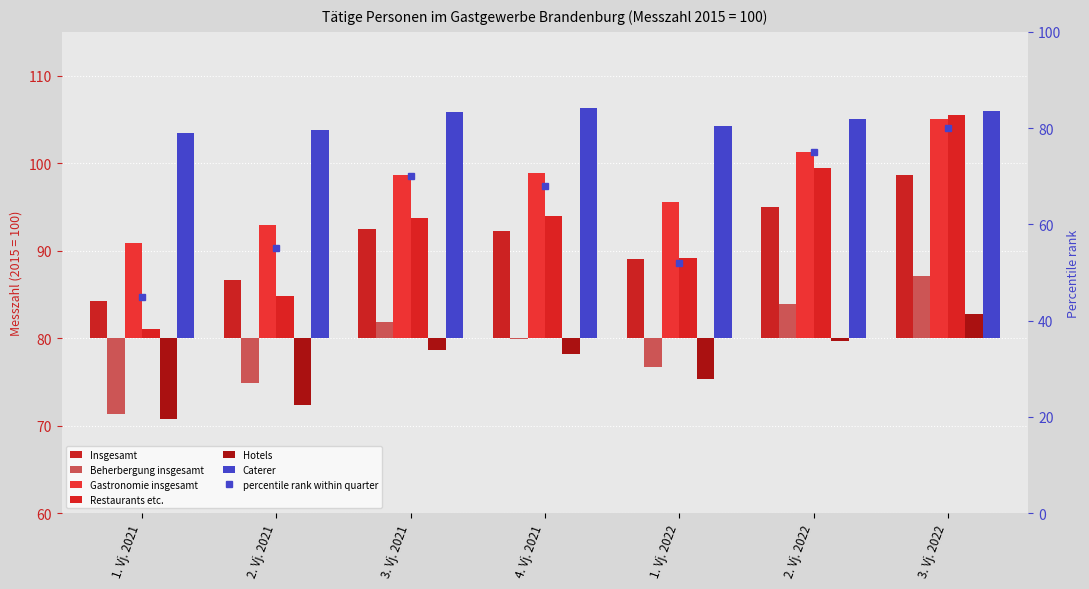

True or false: Insgesamt has a value of 15.9 at 1. Vj. 2022.

False